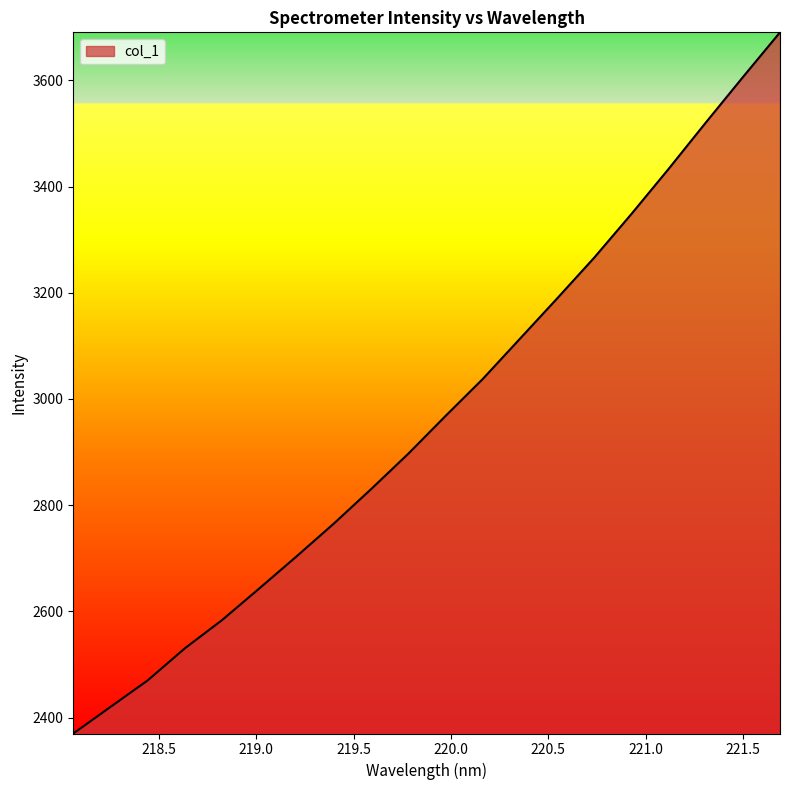

What is the difference between the maximum and minimum values?

1320.1